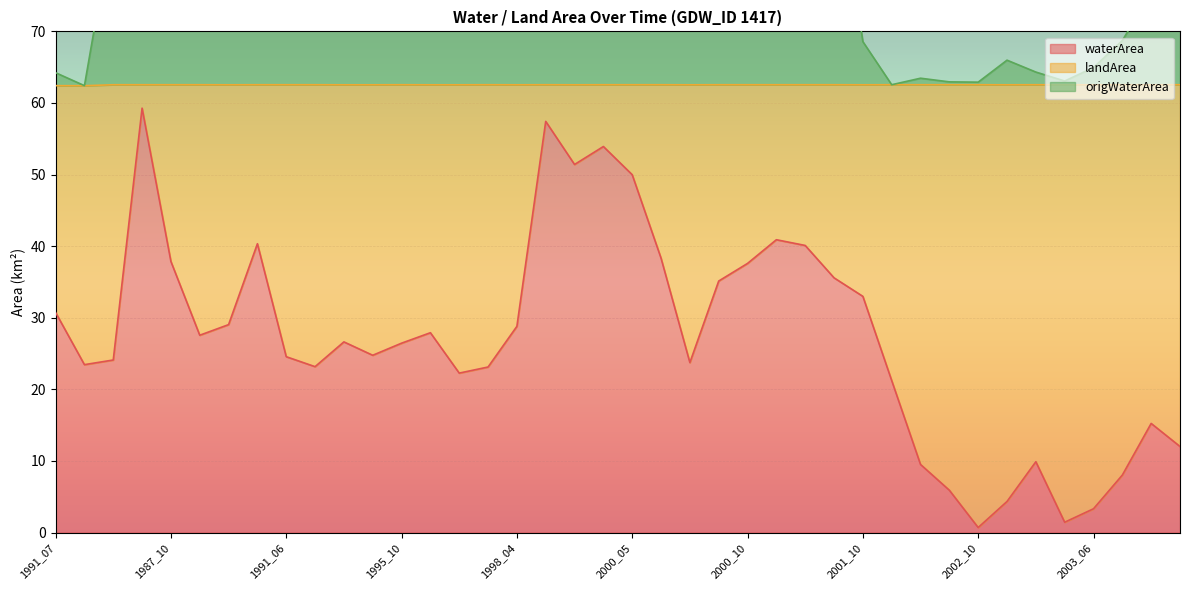

The value of origWaterArea at 1990_10 is 24.8. True or false?

False